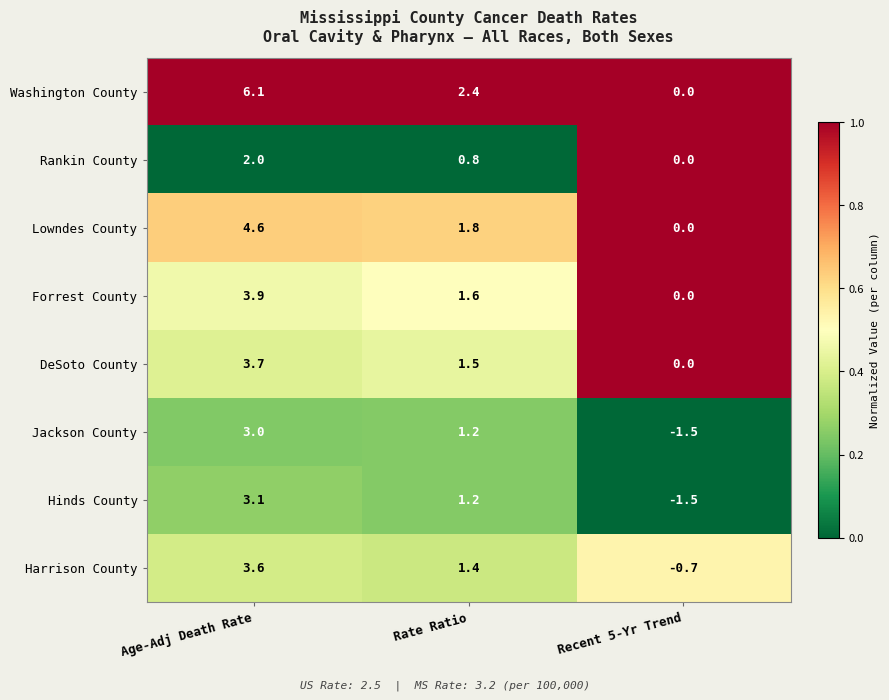

The Jackson County series shows 4.4 at Age-Adj Death Rate. True or false?

False